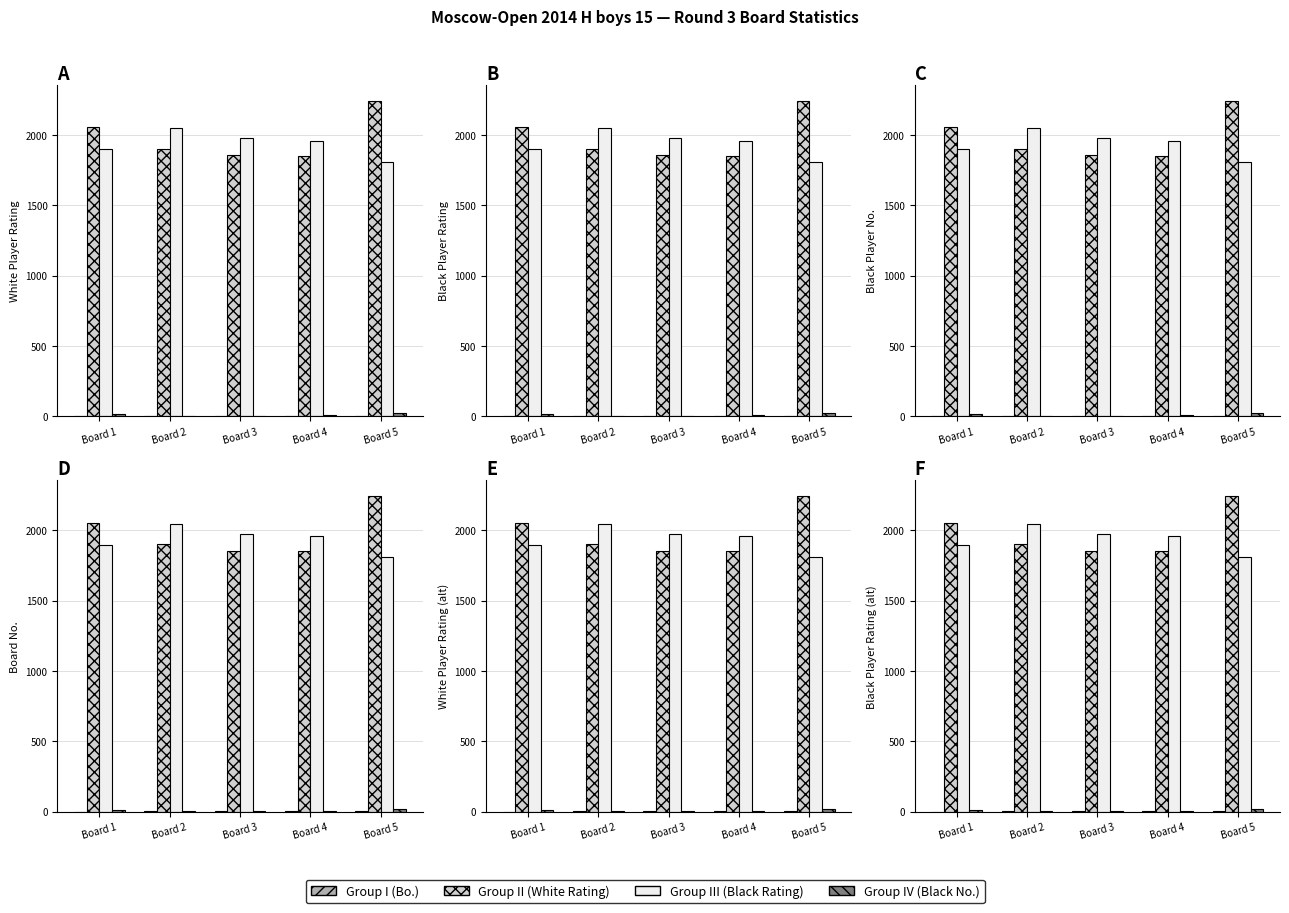

Are the bars horizontal?

No